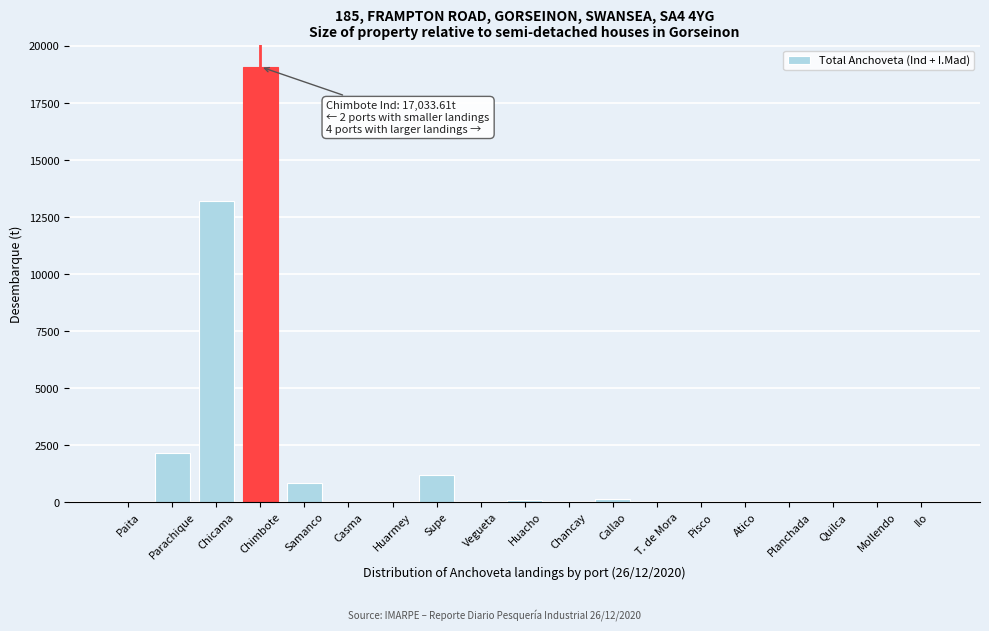

What is the sum of the values at Chimbote and Mollendo?

19087.9